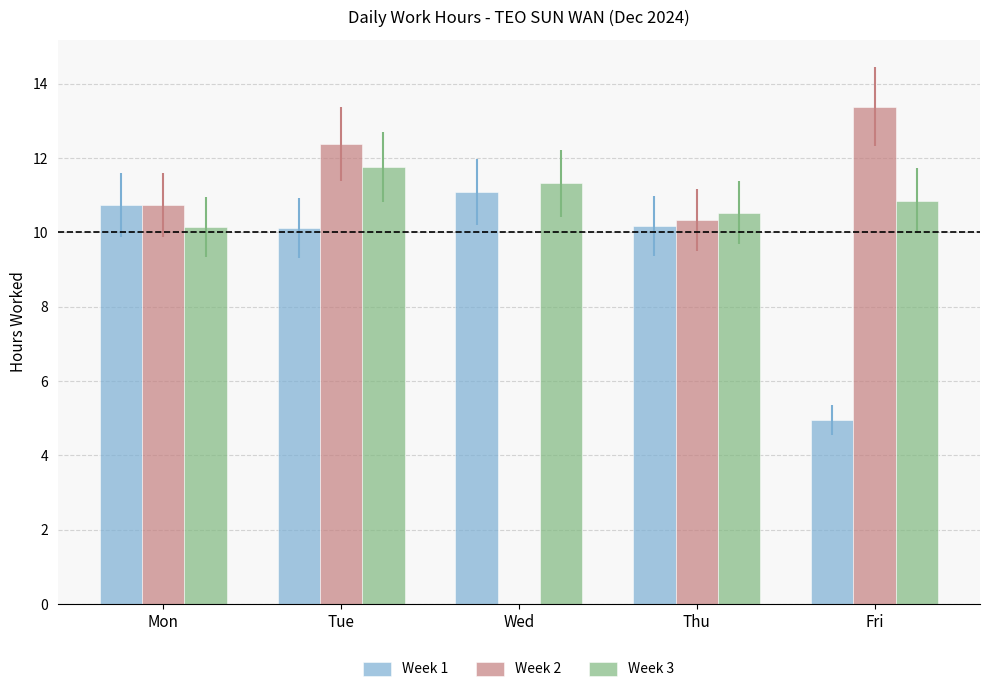

Is it true that Week 1 equals 11.1 at Wed?

True